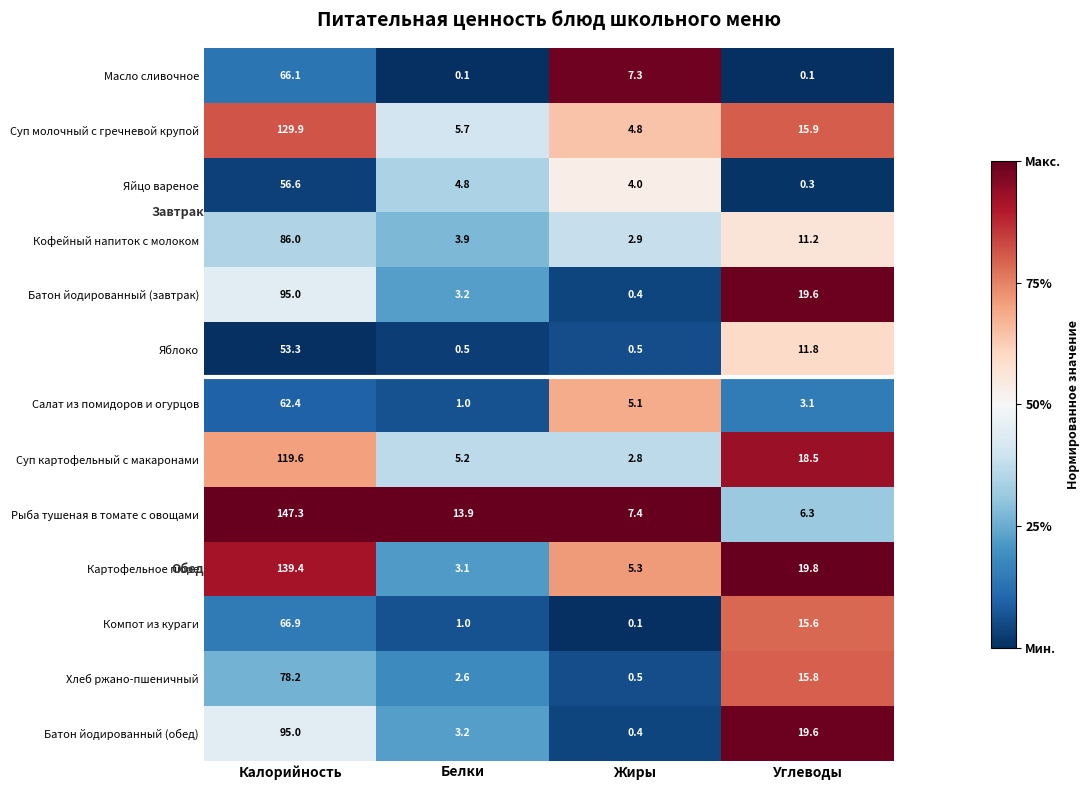

The Масло сливочное series shows 7.3 at Жиры. True or false?

True